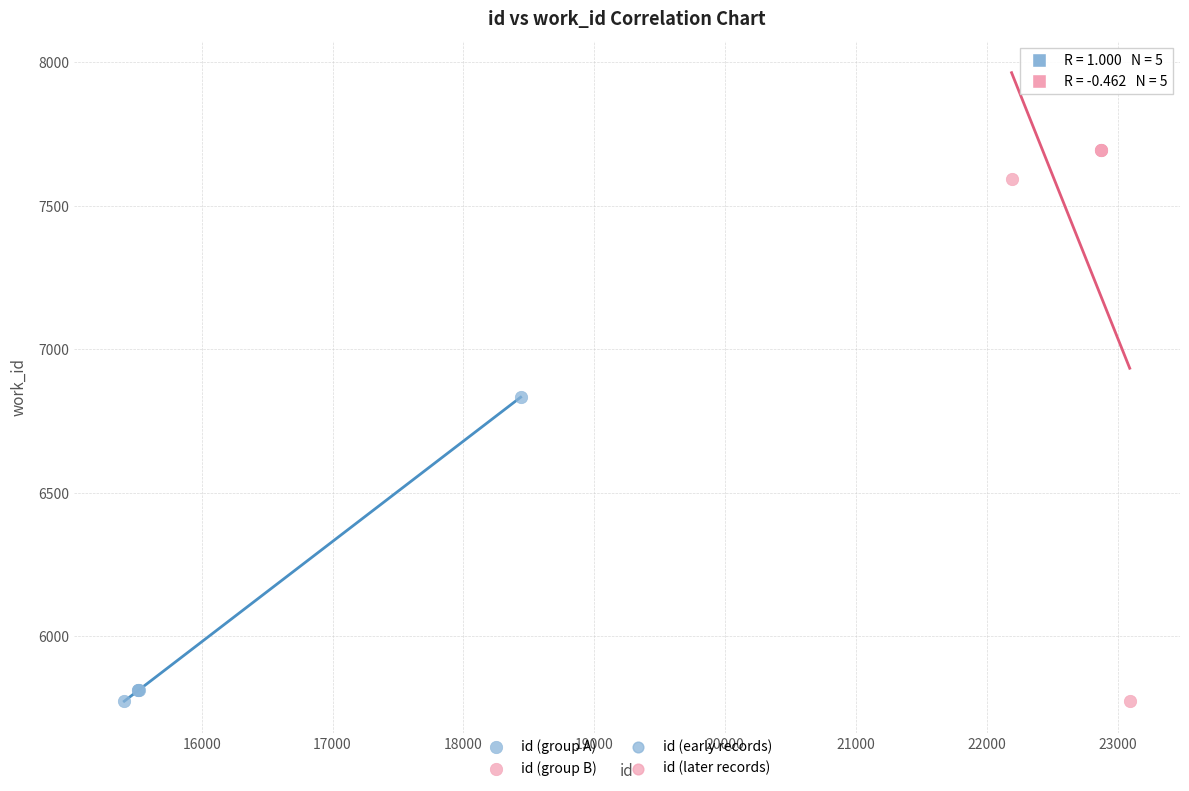

Which series has the largest Y range (max minus min)?

id (group B)